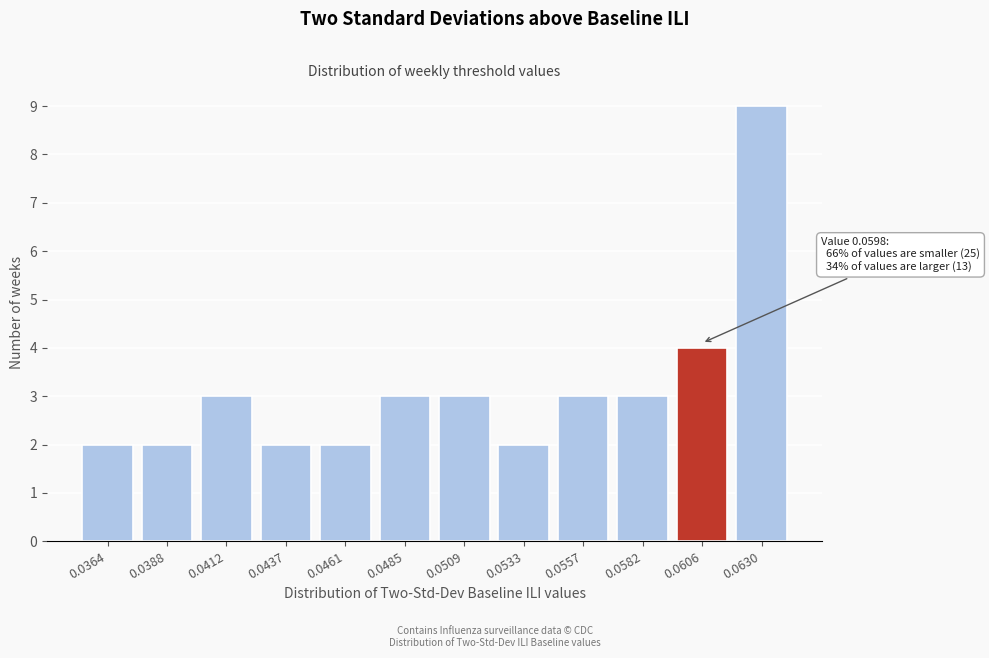

Reading left to right, extract all data points from this chart.

0.0364=2	0.0388=2	0.0412=3	0.0437=2	0.0461=2	0.0485=3	0.0509=3	0.0533=2	0.0557=3	0.0582=3	0.0606=4	0.0630=9